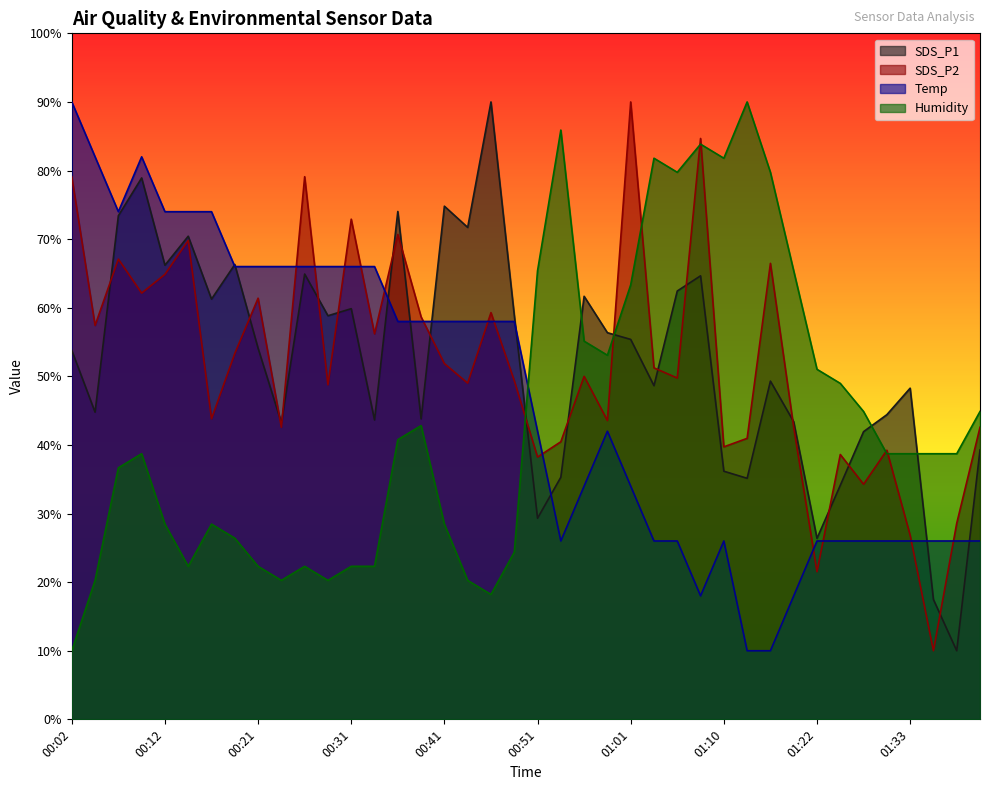

Where do SDS_P1 and SDS_P2 first cross each other?

00:04 and 00:07